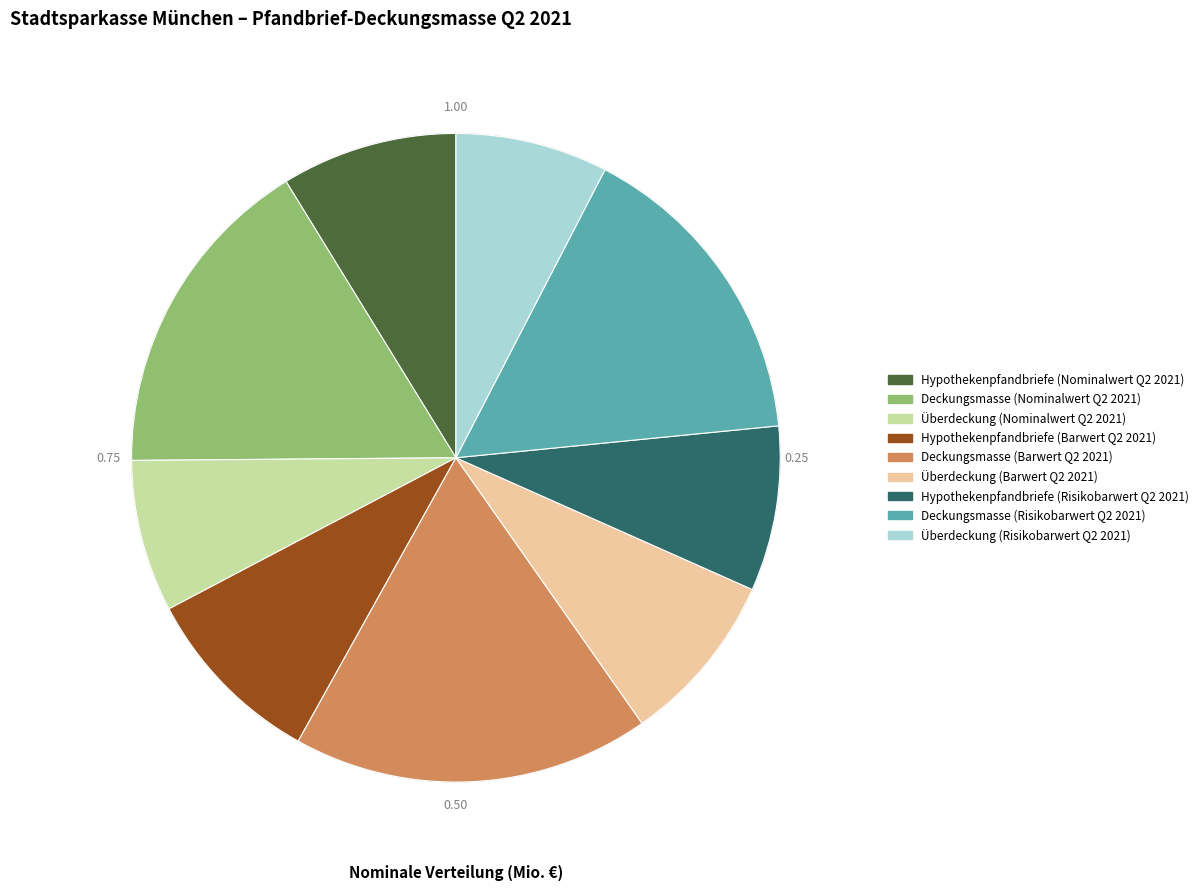

Does Überdeckung (Risikobarwert Q2 2021) account for over 50% of the chart?

No